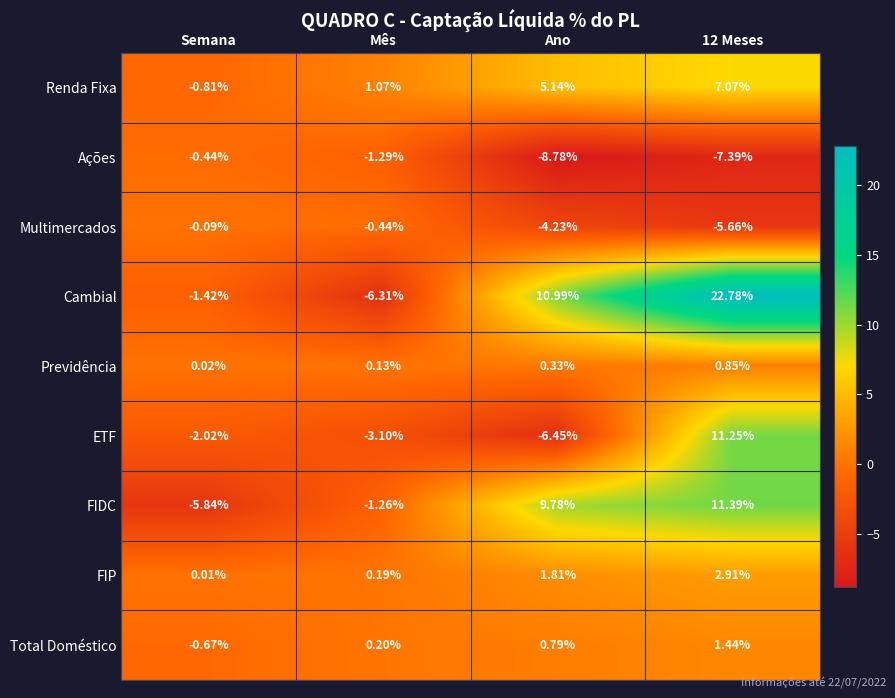

Which series has the largest total across all categories?

Cambial